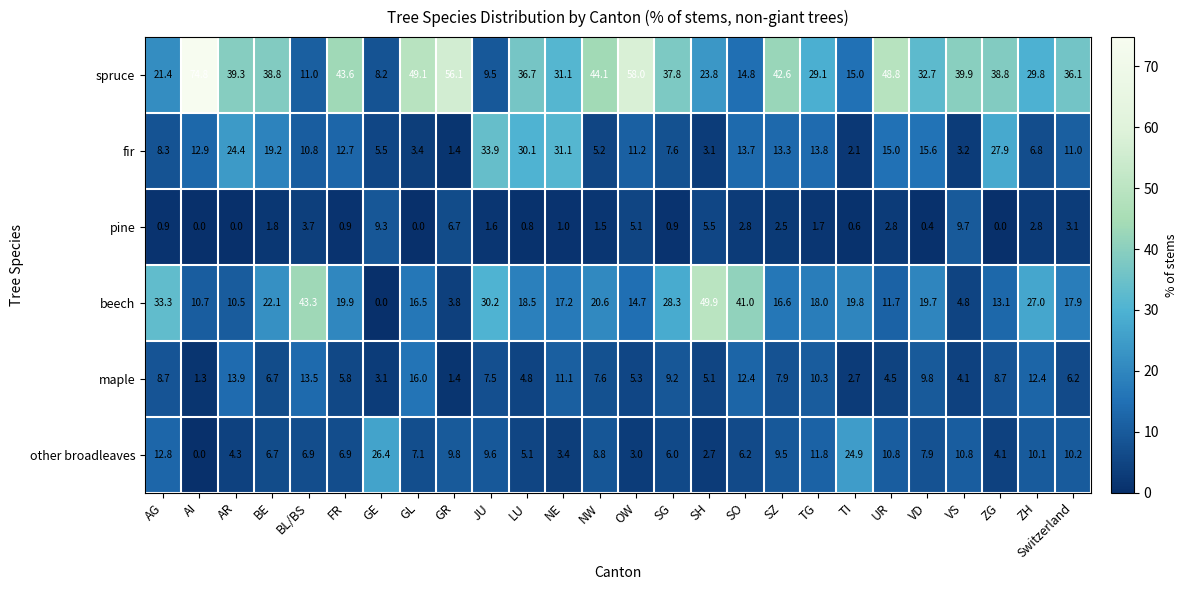

Which category has the lowest value in the maple series?

AI